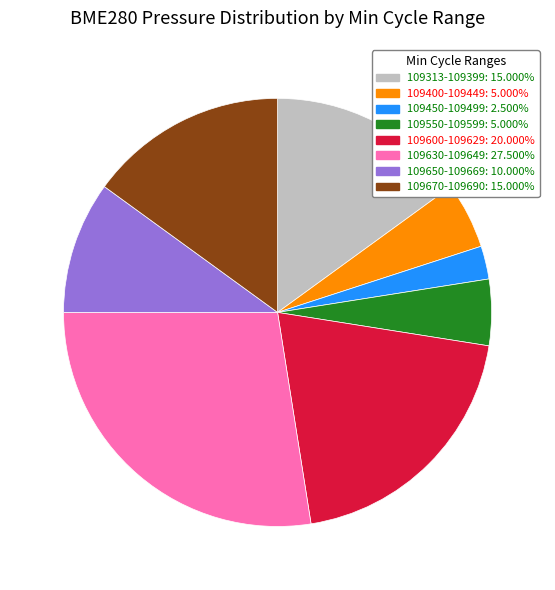

Does any single category account for the majority?

No